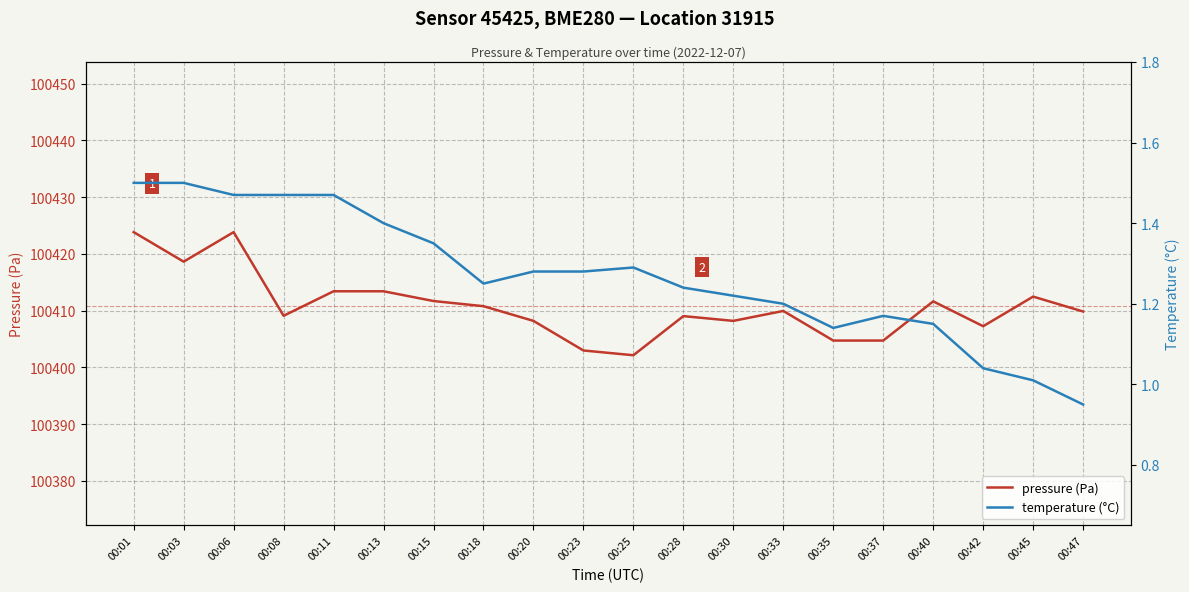

Between 00:40 and 00:42, which is larger?

00:40